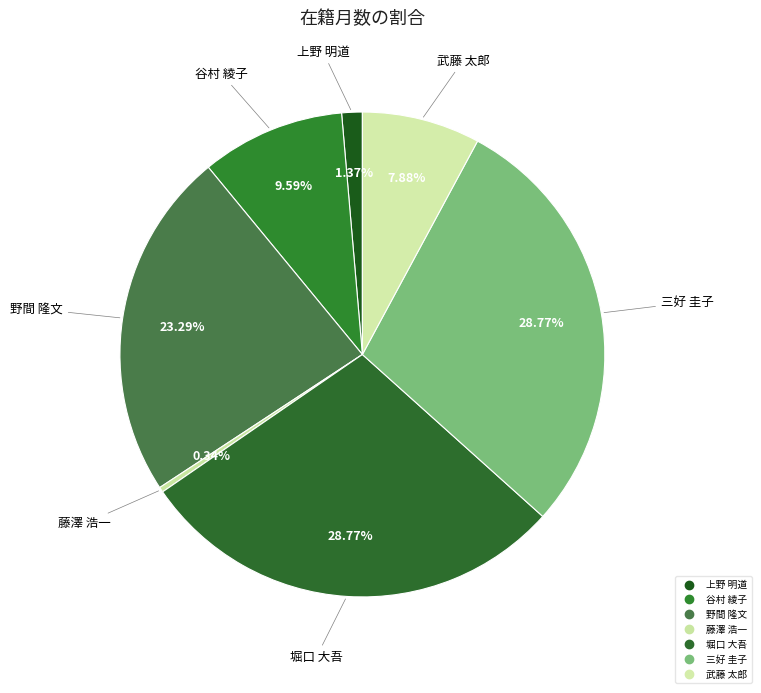

Count the number of slices in the pie.

7